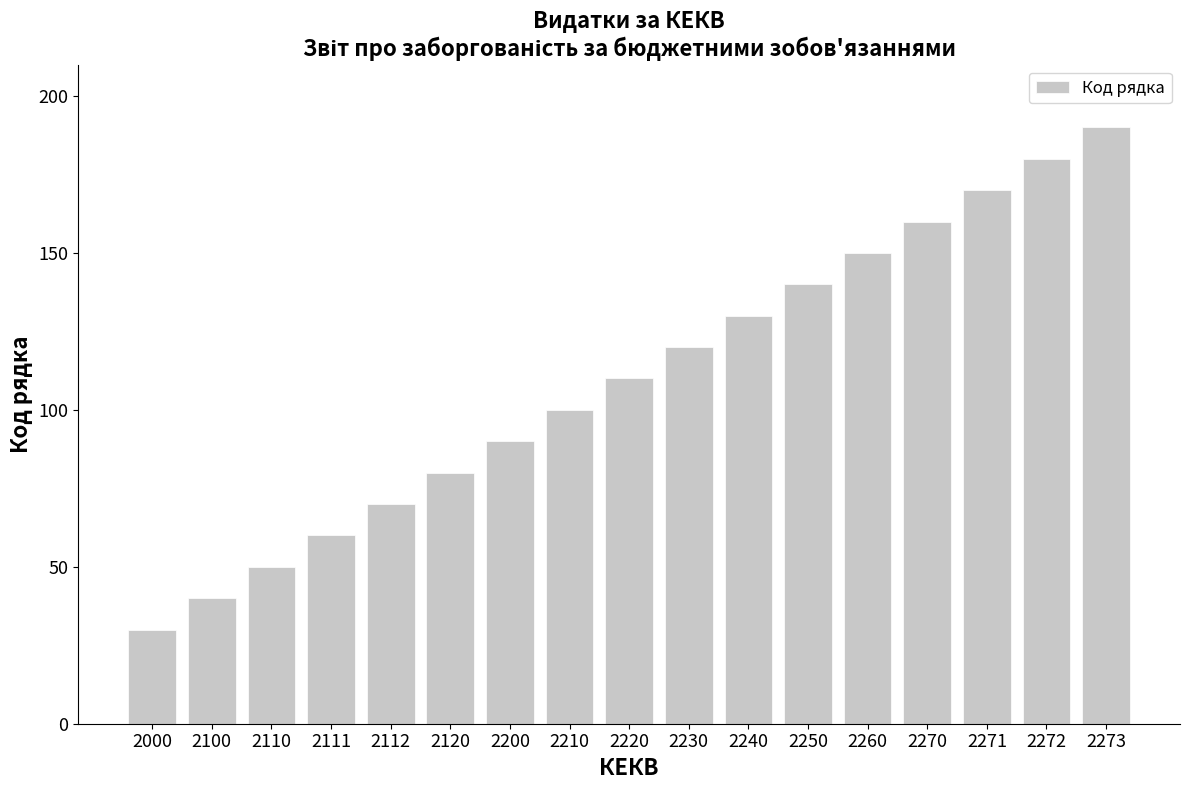

Where is the data nearest to the value 110?

2220